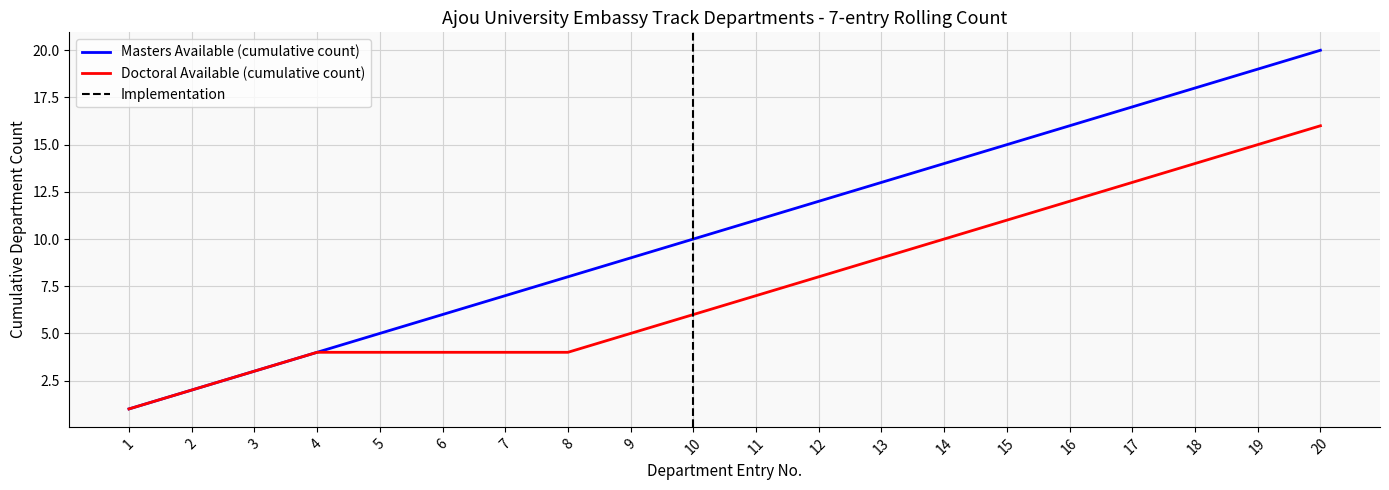

Which category has the lowest value across all series?

1